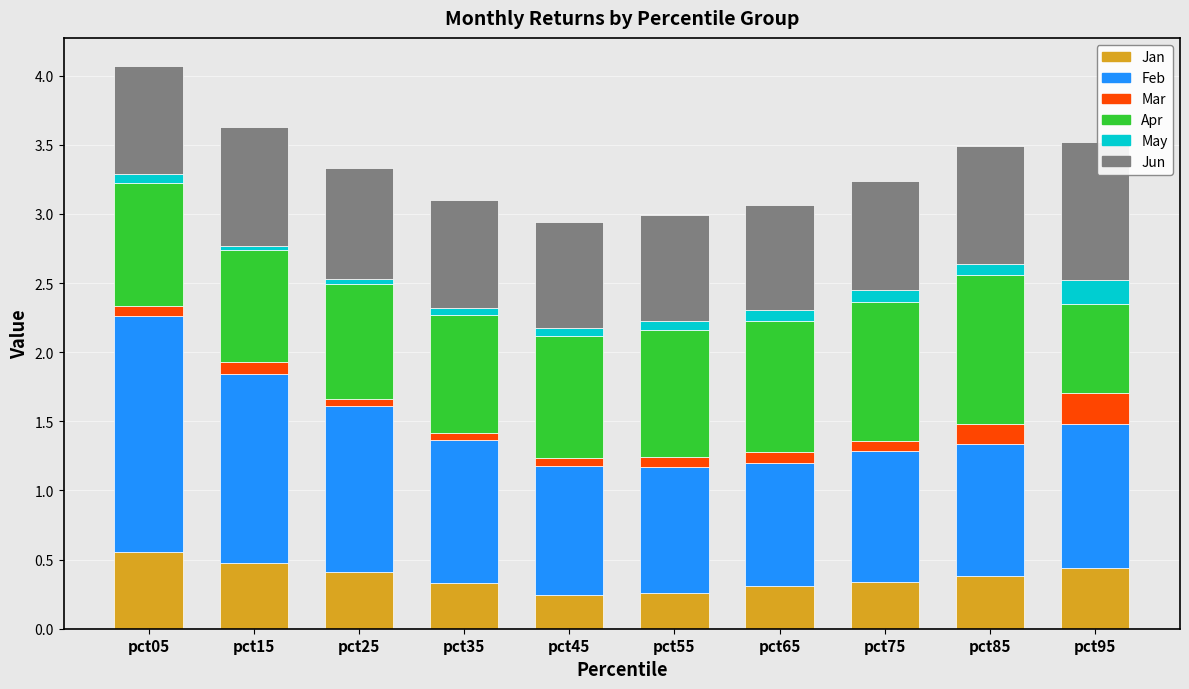

What is the total value across all series at pct95?

3.5